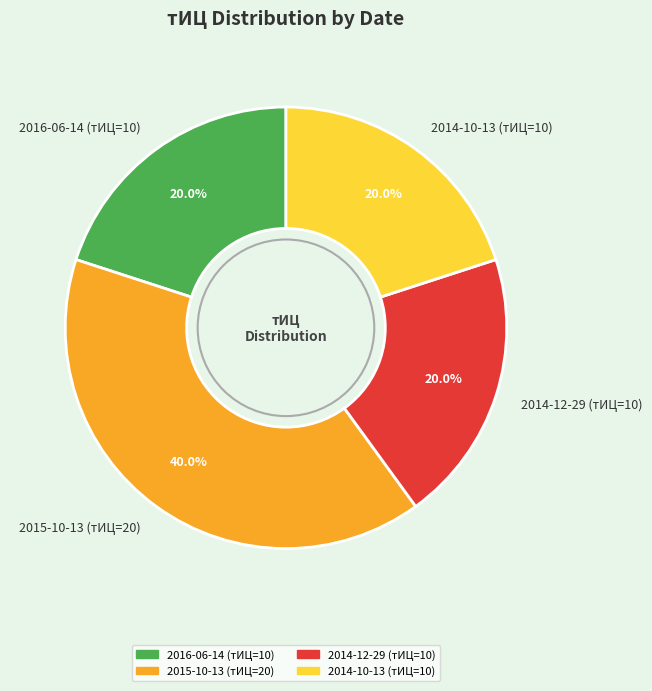

How many slices are in this pie chart?

4